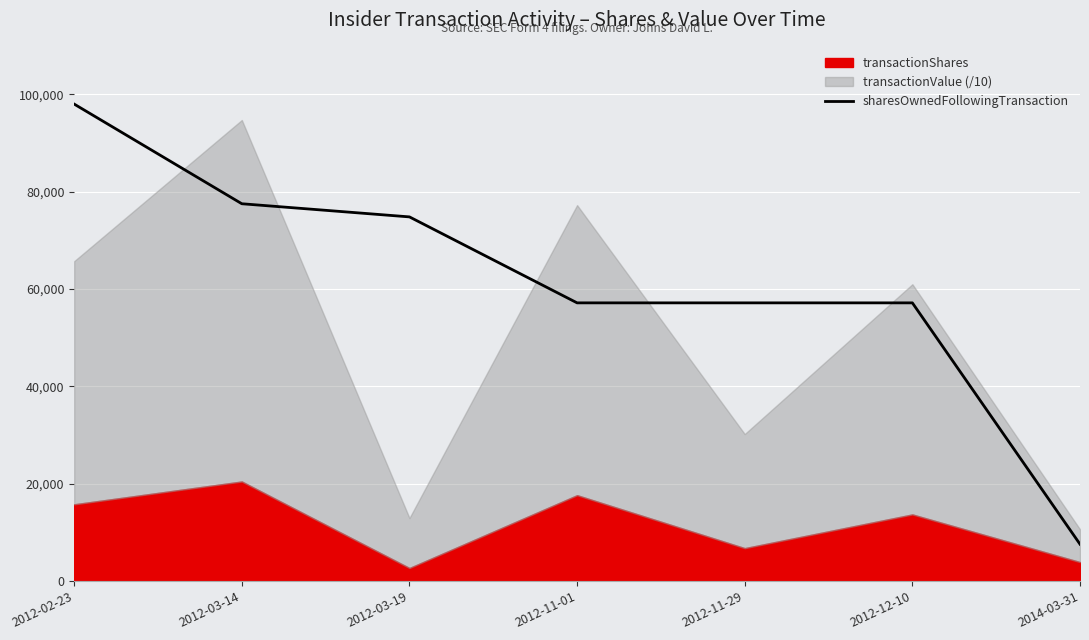

Which label corresponds to the smallest value in the chart?

2014-03-31